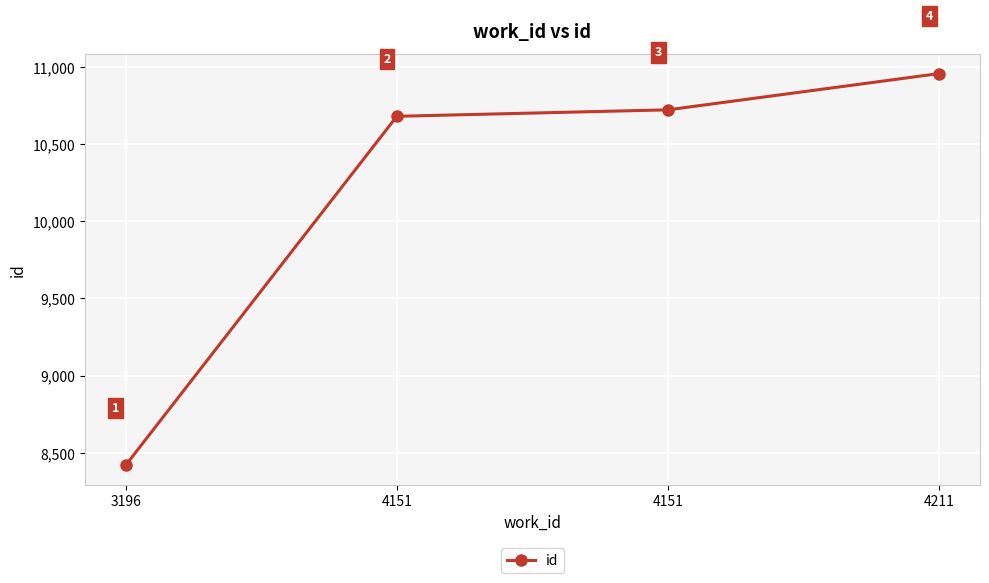

How many categories are shown in the chart?

4